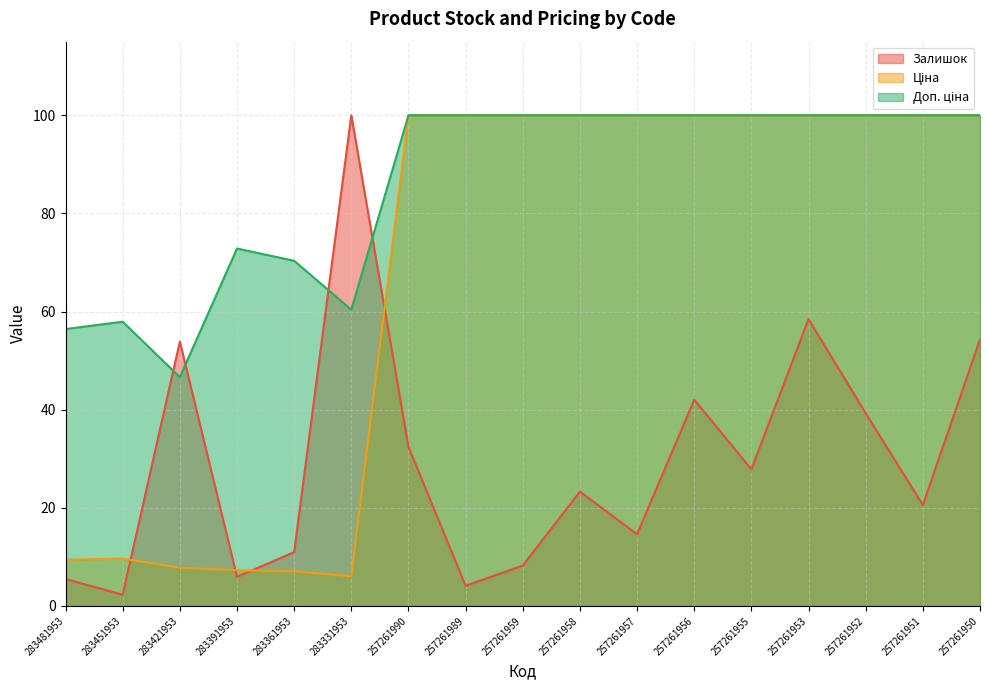

Reading left to right, extract all data points from this chart.

Залишок: 283481953=5.5	283451953=2.3	283421953=53.9	283391953=5.9	283361953=11.0	283331953=100.0	257261990=32.4	257261989=4.1	257261959=8.2	257261958=23.3	257261957=14.6	257261956=42.0	257261955=27.9	257261953=58.4	257261952=39.3	257261951=20.5	257261950=54.3
Ціна: 283481953=9.4	283451953=9.7	283421953=7.8	283391953=7.3	283361953=7.0	283331953=6.0	257261990=100.0	257261989=100.0	257261959=100.0	257261958=100.0	257261957=100.0	257261956=100.0	257261955=100.0	257261953=100.0	257261952=100.0	257261951=100.0	257261950=100.0
Доп. ціна: 283481953=56.4	283451953=57.9	283421953=46.6	283391953=72.8	283361953=70.3	283331953=60.4	257261990=100.0	257261989=100.0	257261959=100.0	257261958=100.0	257261957=100.0	257261956=100.0	257261955=100.0	257261953=100.0	257261952=100.0	257261951=100.0	257261950=100.0